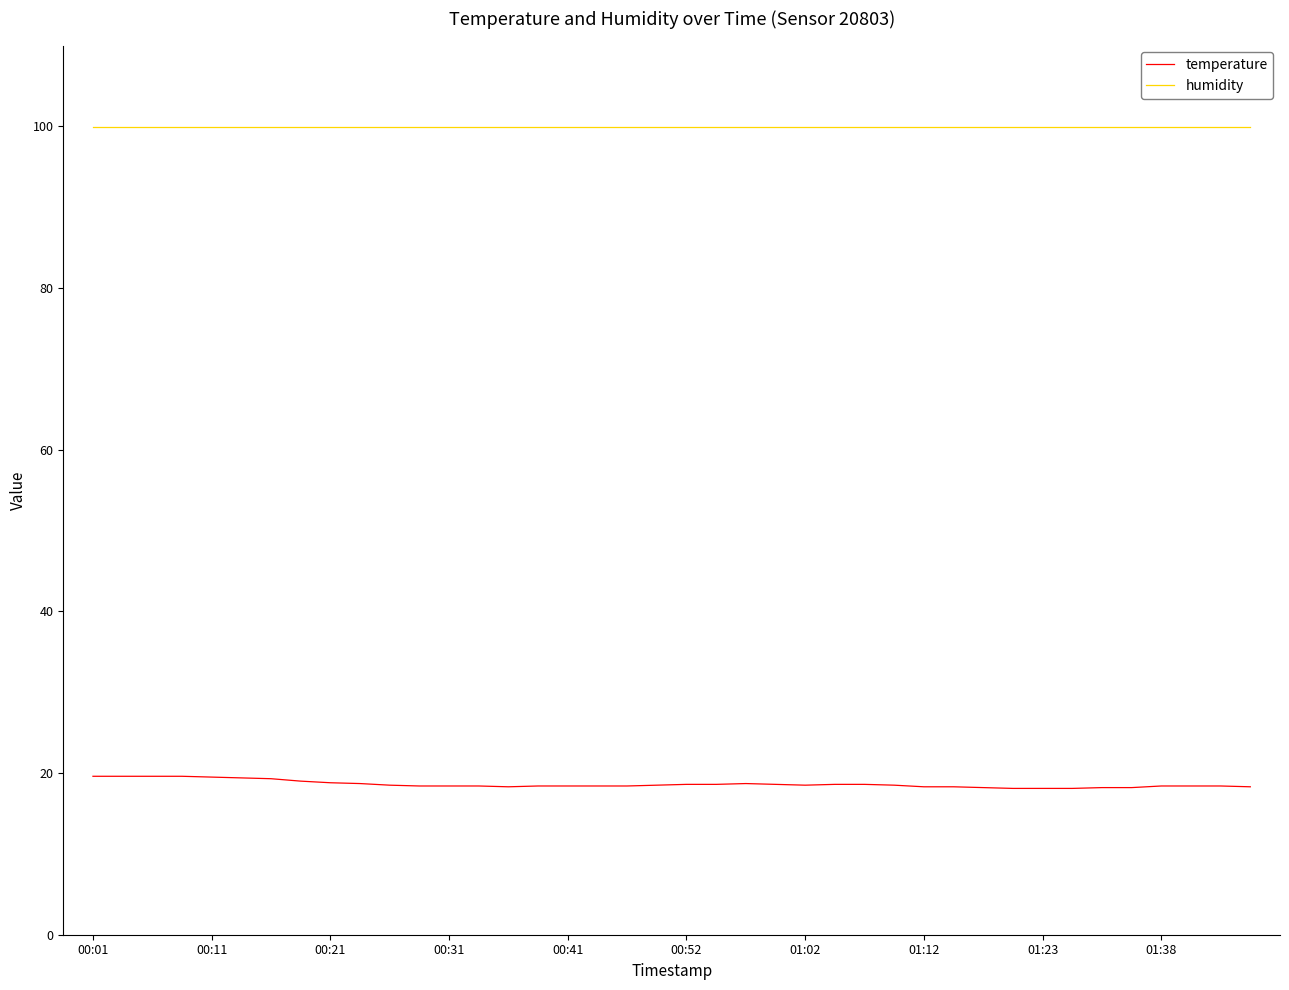

True or false: temperature and humidity intersect in this chart.

False